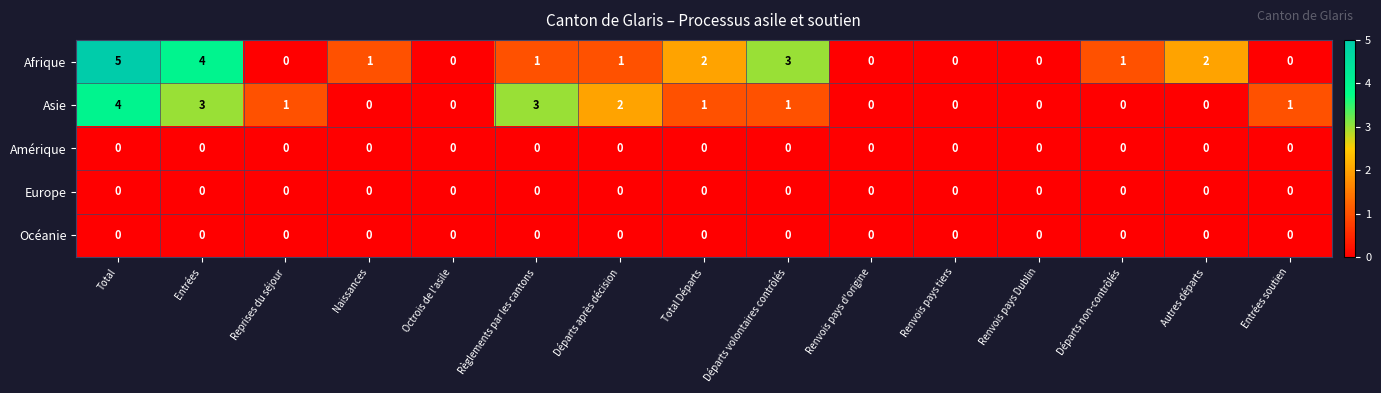

Is the value of Europe at Départs non-contrôlés greater than the value of Afrique at Entrées?

No